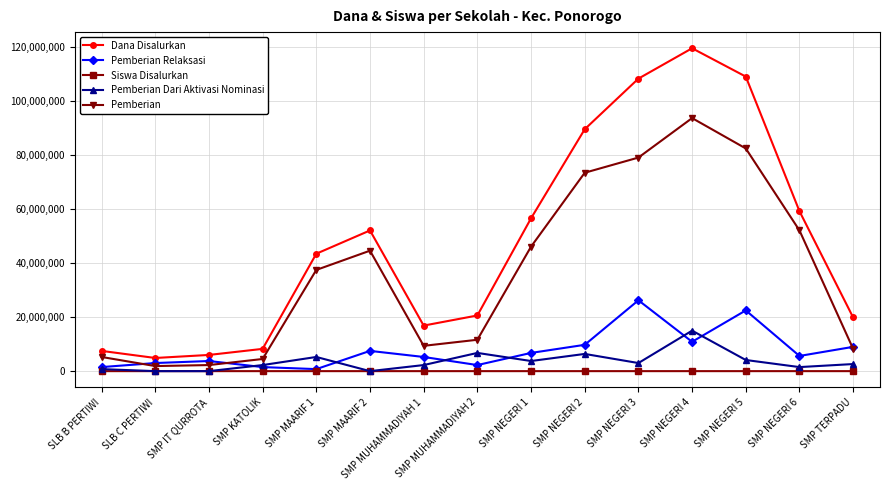

What is the maximum value shown in the chart?

119625000